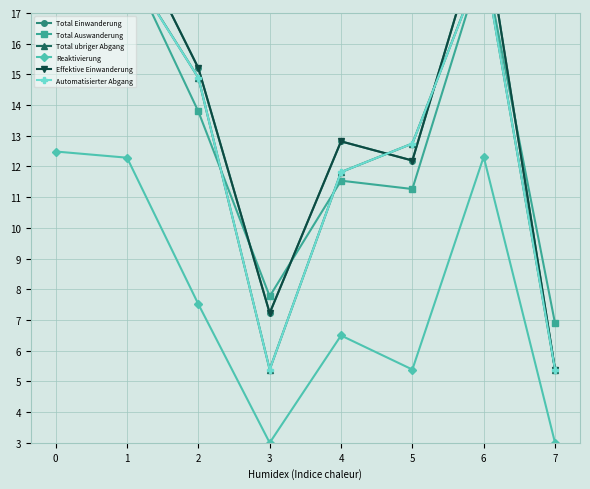

Which series has the largest range (max minus min)?

Total Einwanderung